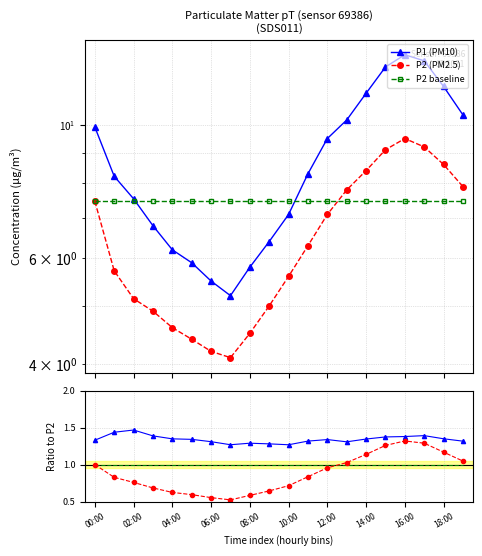

What is the sum of the P1 (PM10) values at 11 and 08:00?

14.5